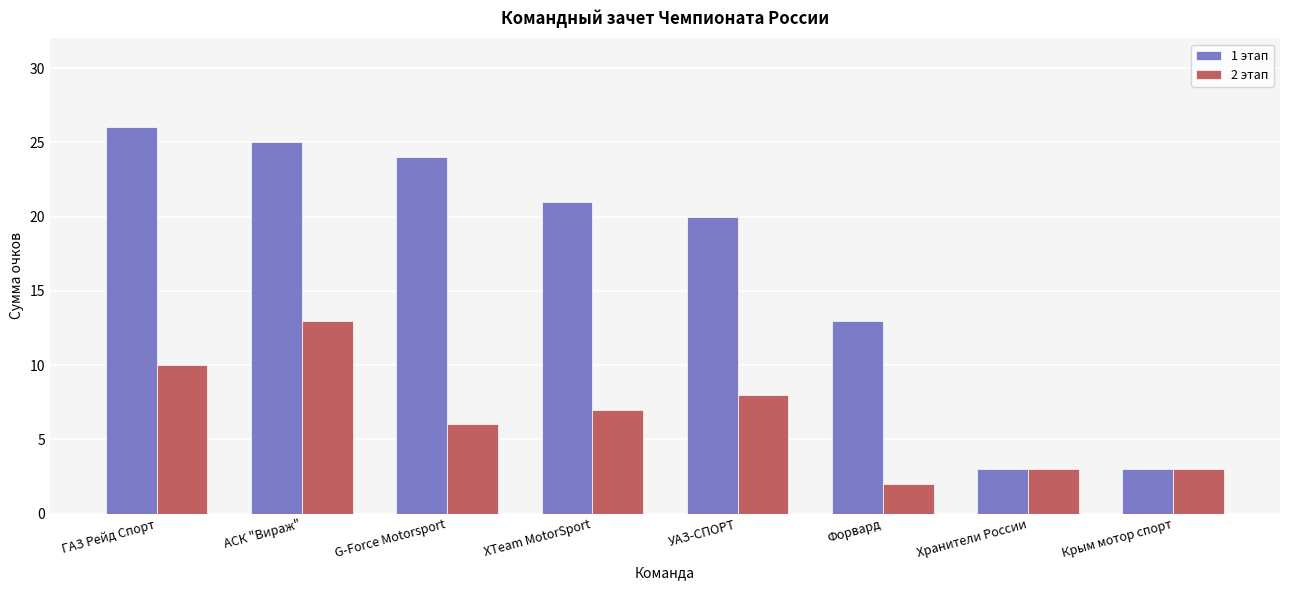

What is the difference between the highest and lowest values at УАЗ-СПОРТ?

12